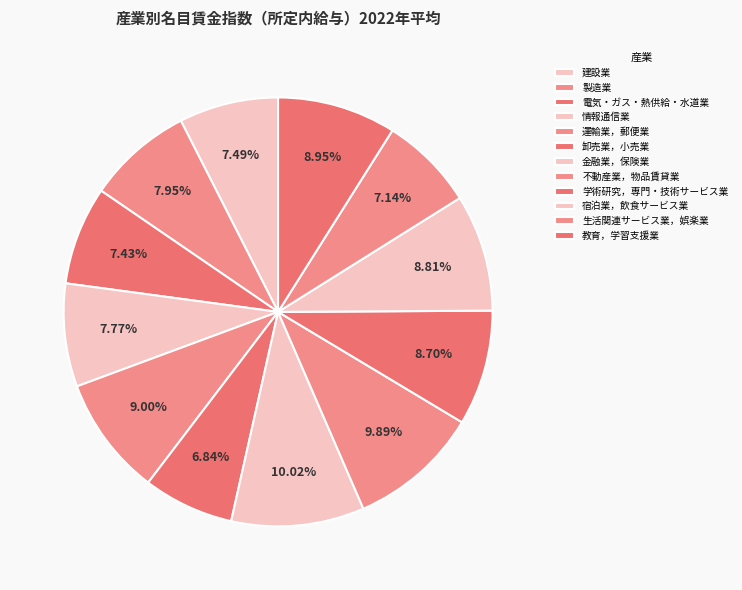

Rank the categories by value from lowest to highest.

卸売業，小売業, 生活関連サービス業，娯楽業, 電気・ガス・熱供給・水道業, 建設業, 情報通信業, 製造業, 学術研究，専門・技術サービス業, 宿泊業，飲食サービス業, 教育，学習支援業, 運輸業，郵便業, 不動産業，物品賃貸業, 金融業，保険業